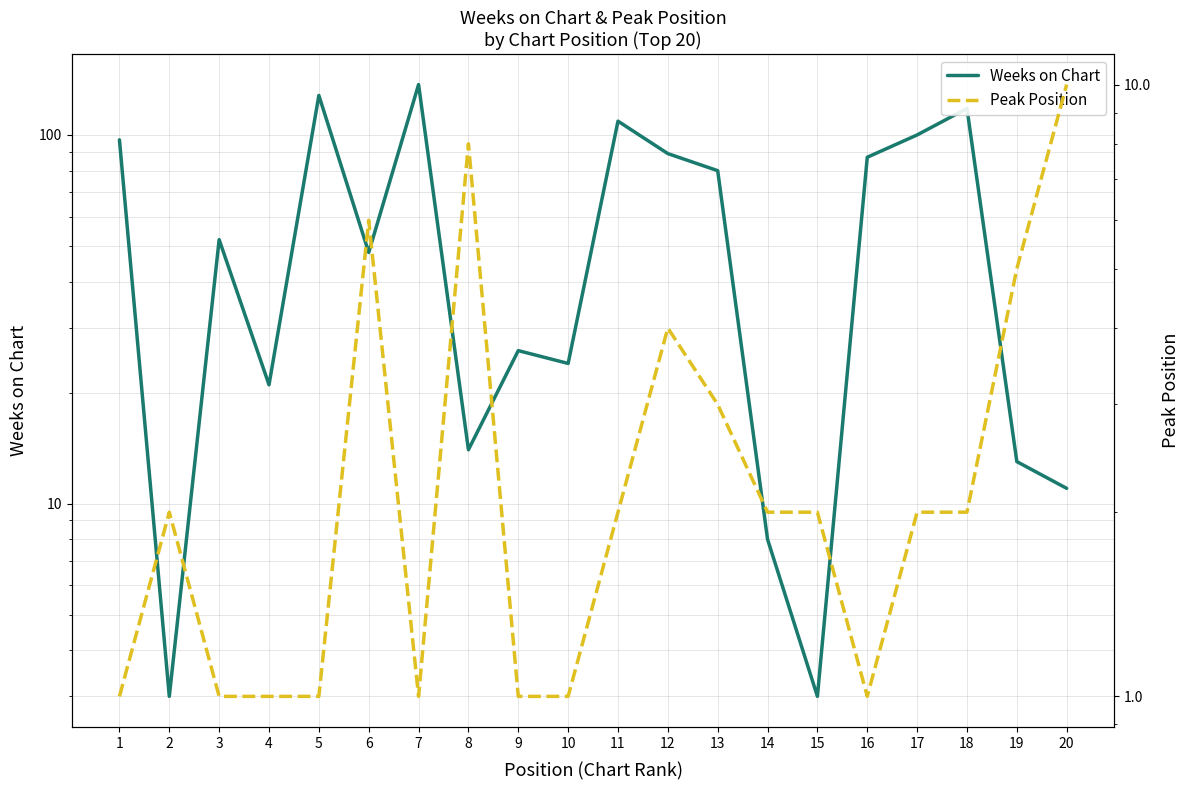

Reading left to right, what are all the values shown in this chart?

Weeks on Chart: 97	3	52	21	128	48	137	14	26	24	109	89	80	8	3	87	100	118	13	11
Peak Position: 1	2	1	1	1	6	1	8	1	1	2	4	3	2	2	1	2	2	5	10